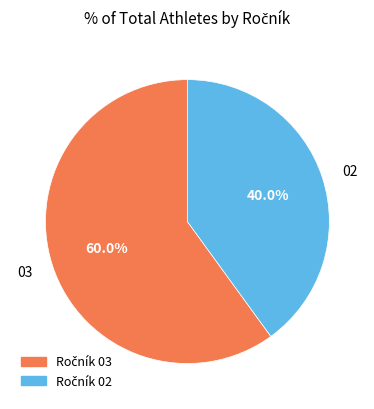

Count the number of slices in the pie.

2